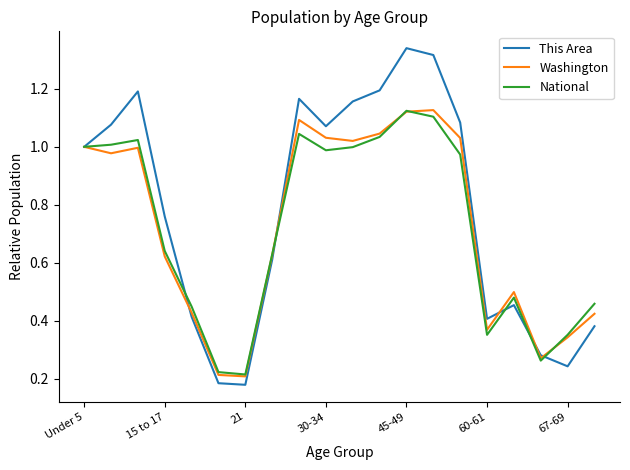

Which series has the widest spread of values?

This Area